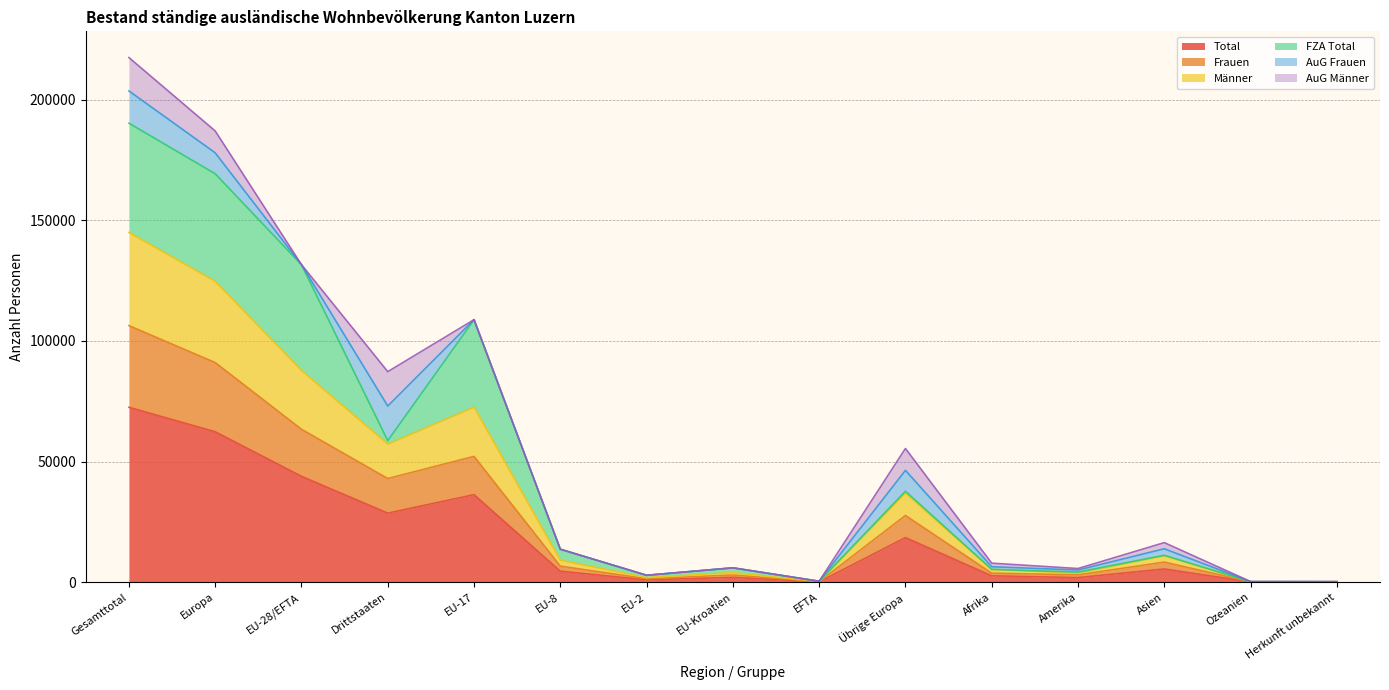

At which label does Total reach its peak?

Gesamttotal